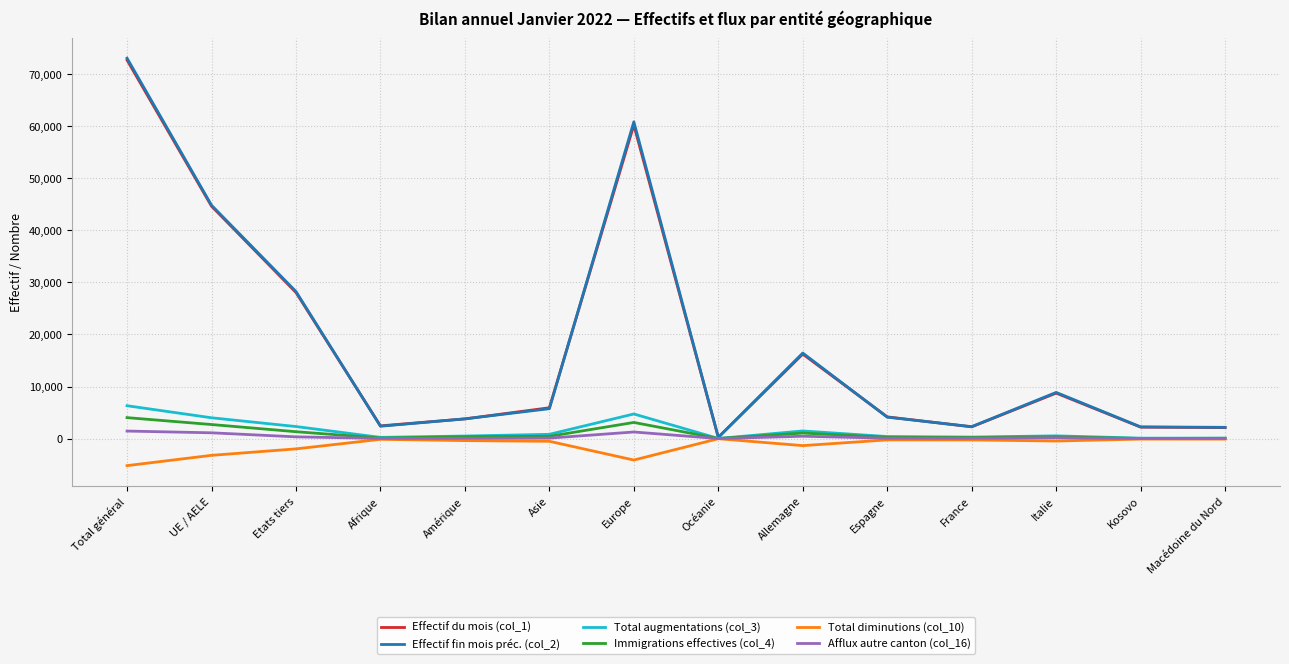

At which category is the sum across all series the highest?

Total général